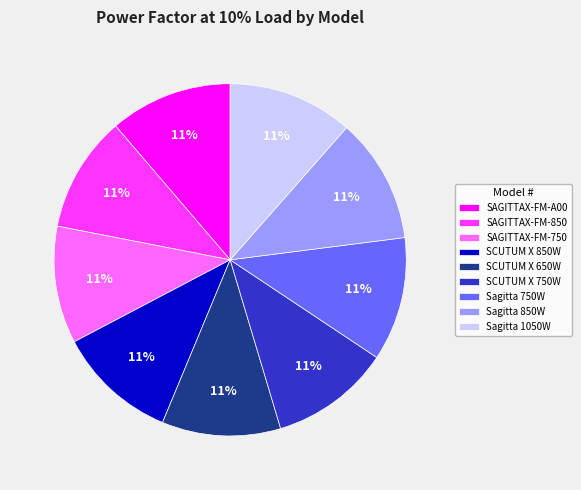

Combined, do Sagitta 750W and SCUTUM X 850W account for over 50%?

No